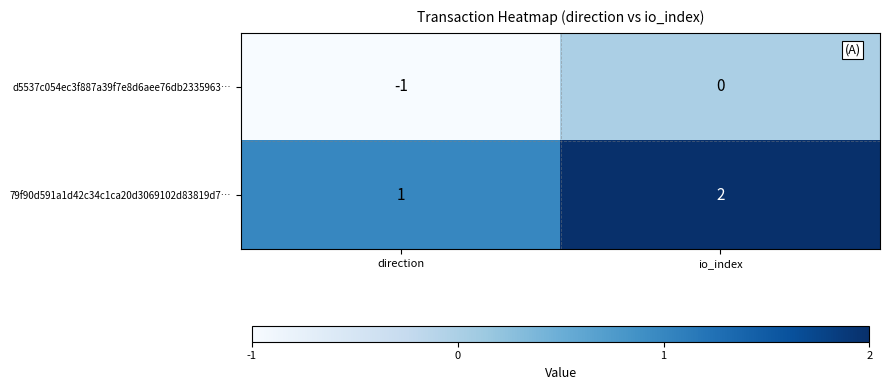

Reading left to right, what are all the values shown in this chart?

d5537c054ec3f887a39f7e8d6aee76db2335963…: direction=-1	io_index=0
79f90d591a1d42c34c1ca20d3069102d83819d7…: direction=1	io_index=2